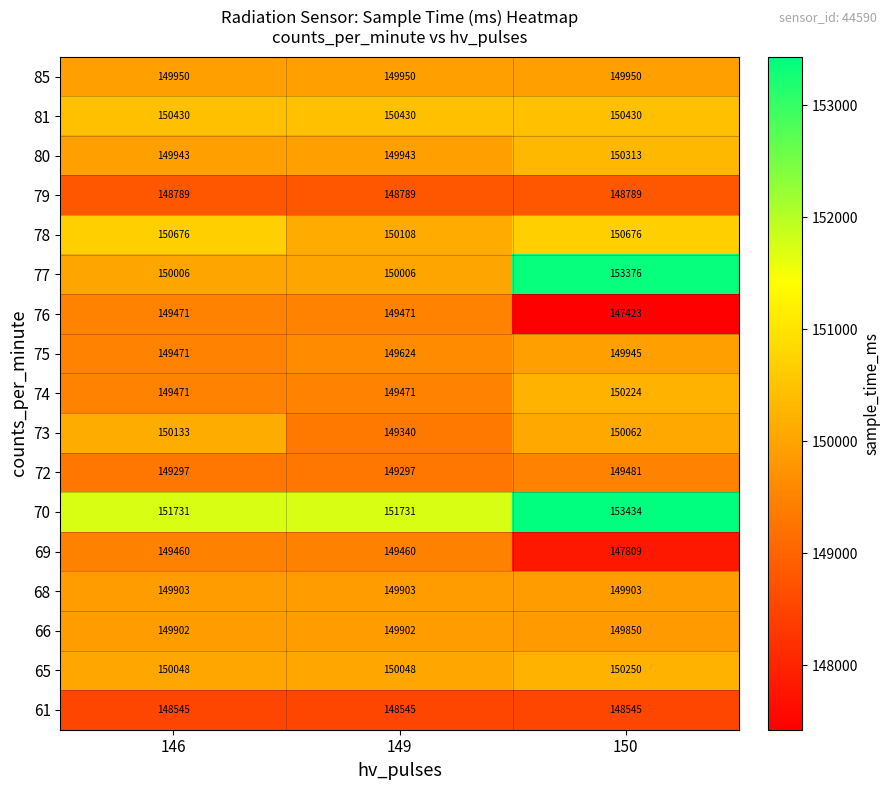

Rank the series by their maximum value, from highest to lowest.

70, 77, 78, 81, 80, 65, 74, 73, 85, 75, 68, 66, 72, 76, 69, 79, 61